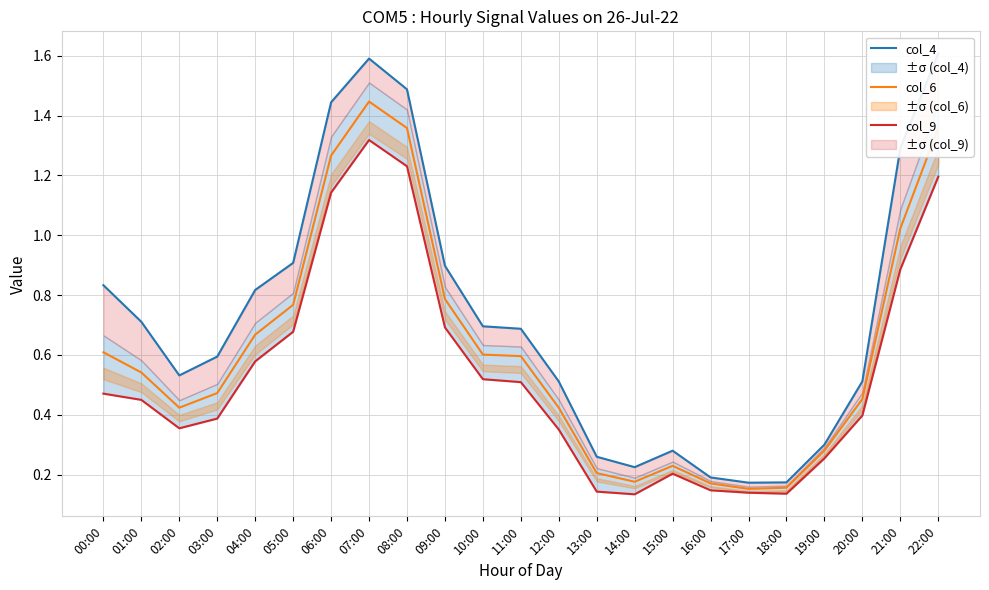

List the series in order of their peak value, highest first.

col_4, col_6, col_9